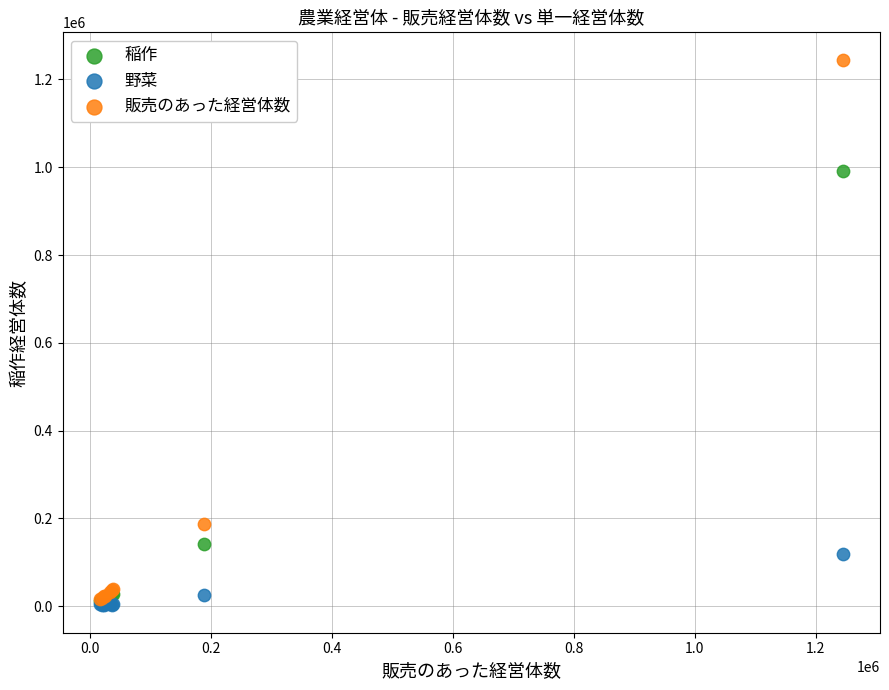

In the 稲作 series, what Y value is closest to 501343?

140834